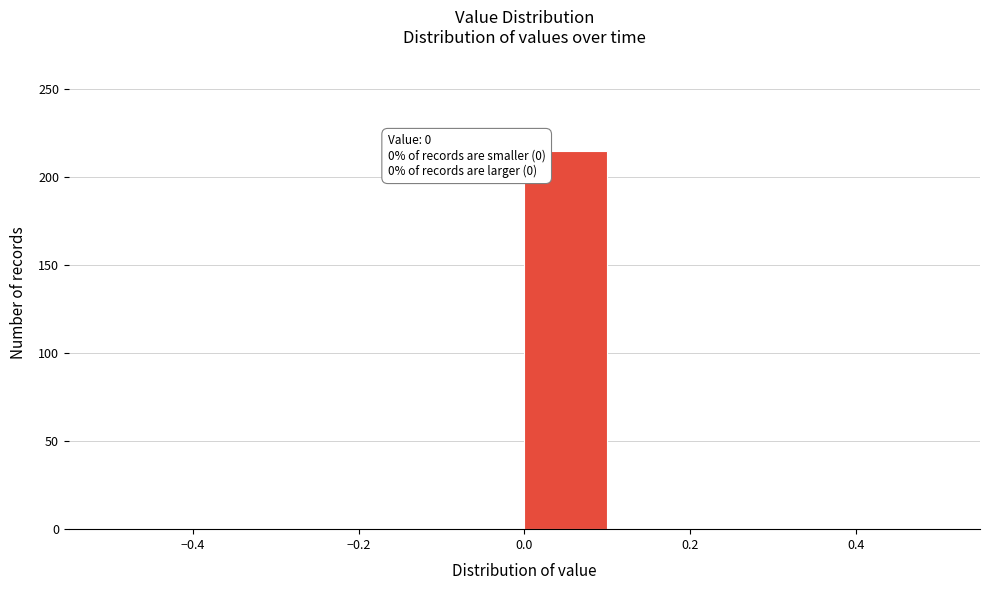

Over which range of the x-axis is the bar tallest?

0.0 to 0.1